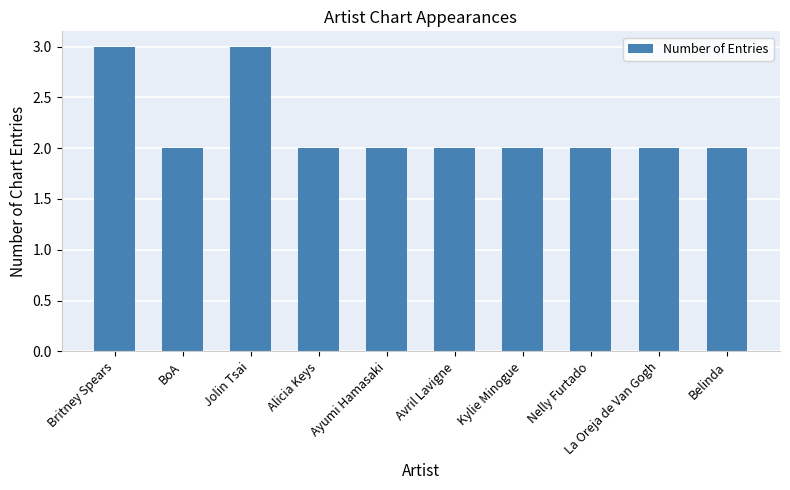

True or false: the data shows 3 at La Oreja de Van Gogh.

False